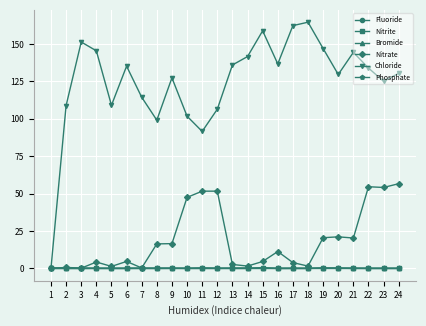

What is the average value of the Nitrite series?

0.1